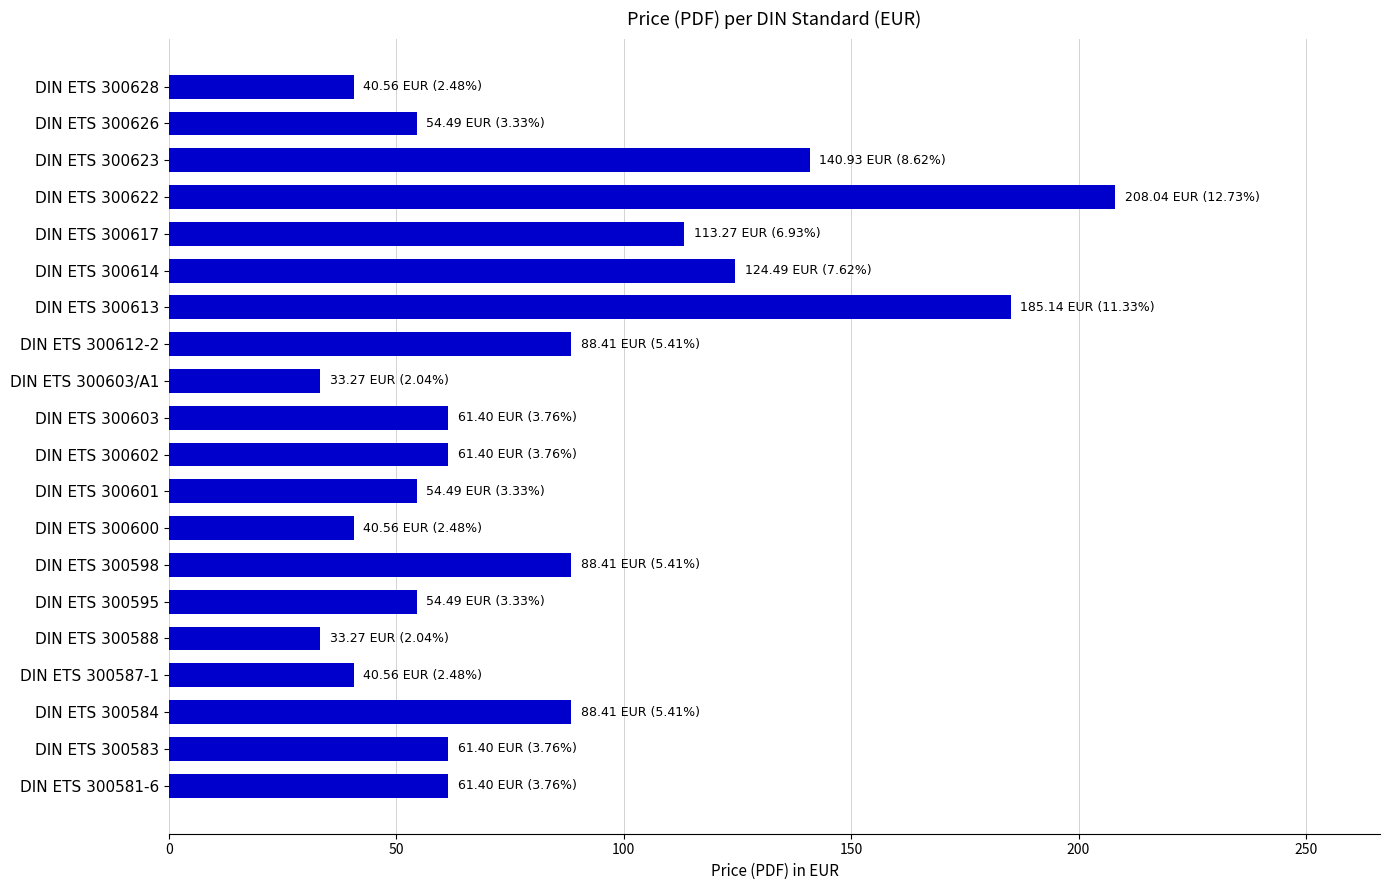

Reading bottom to top, what are all the values shown in this chart?

61.4	61.4	88.4	40.6	33.3	54.5	88.4	40.6	54.5	61.4	61.4	33.3	88.4	185.1	124.5	113.3	208.0	140.9	54.5	40.6